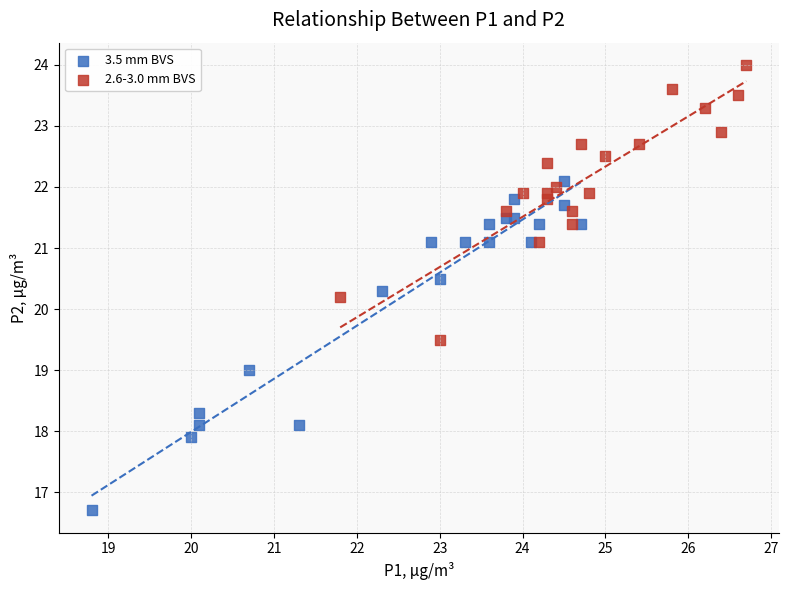

Which series reaches the minimum Y coordinate?

3.5 mm BVS